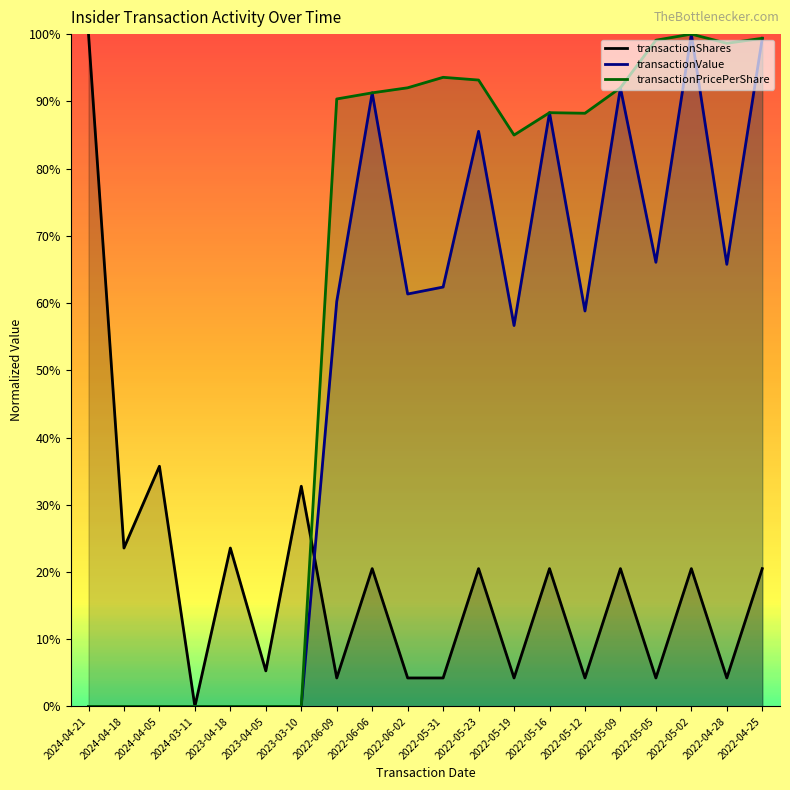

Rank the series by their average value, from lowest to highest.

transactionShares, transactionValue, transactionPricePerShare